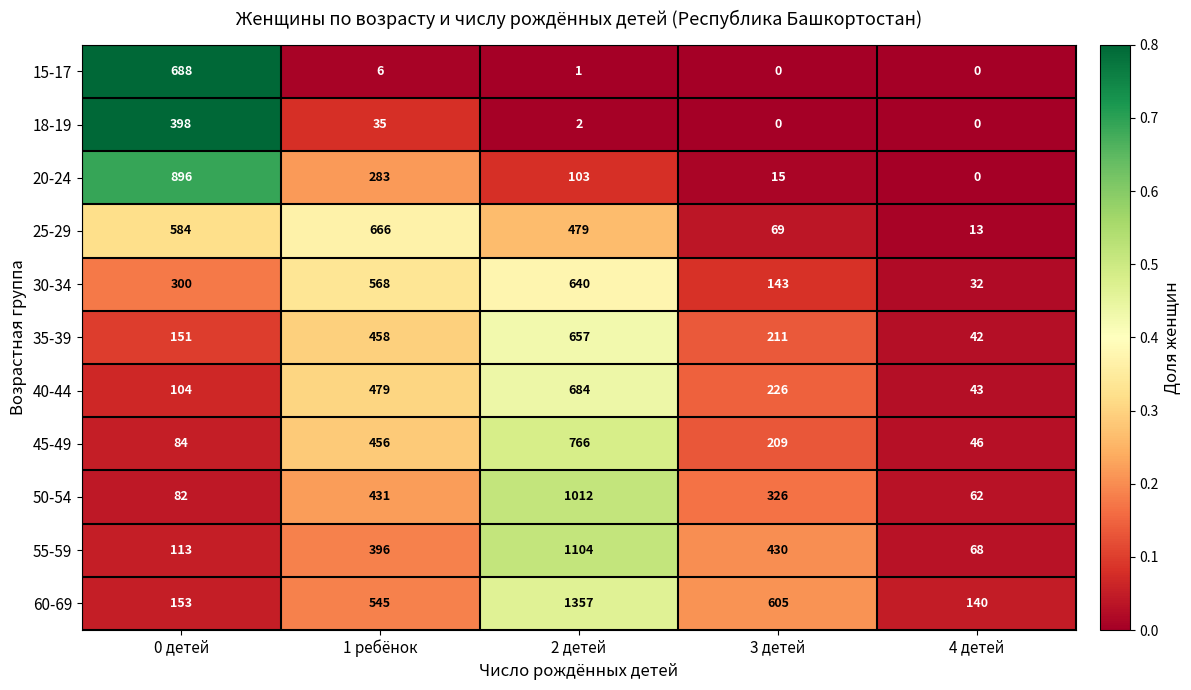

Which series has the largest range (max minus min)?

60-69